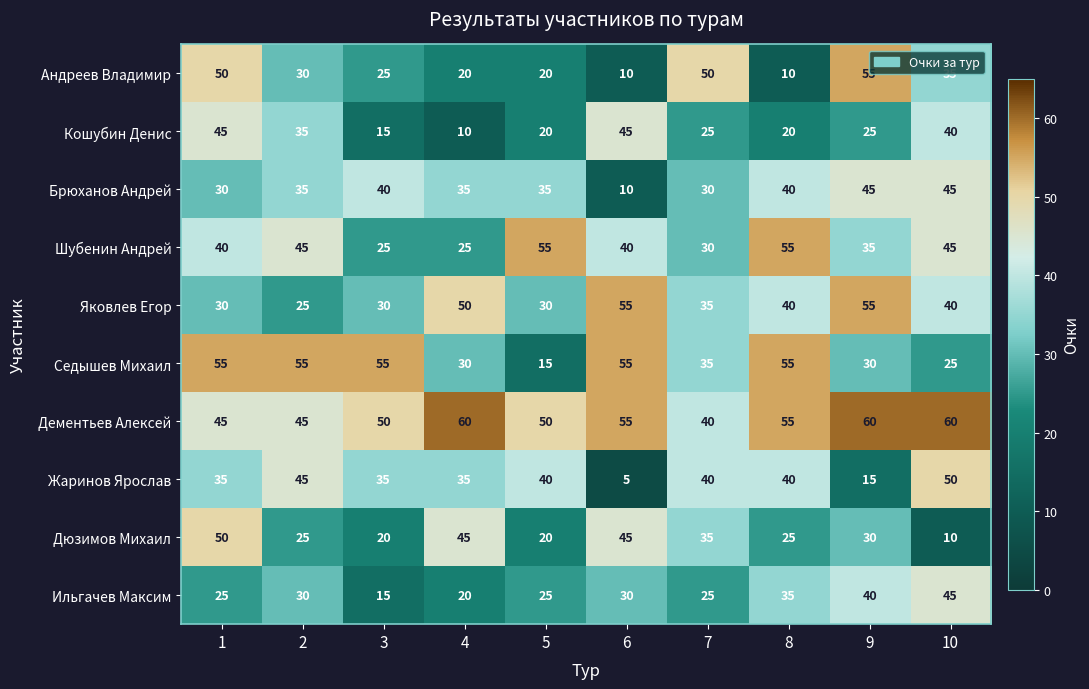

Read the Брюханов Андрей value at 8, to the nearest 5.

40